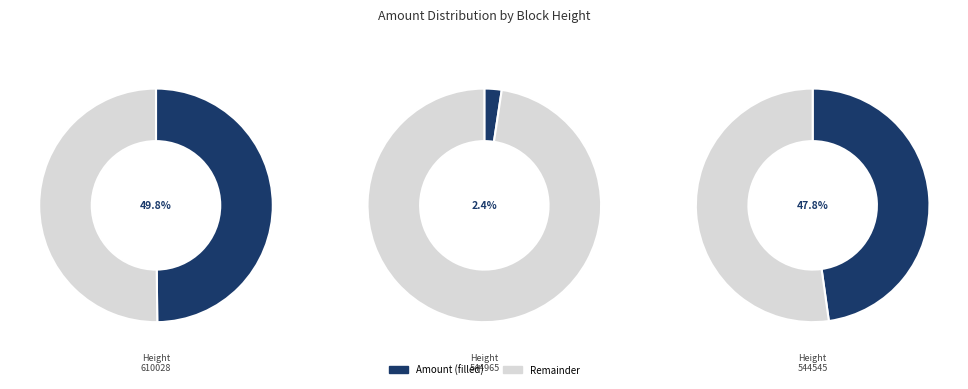

The 610028 slice represents 50% of the pie. True or false?

True